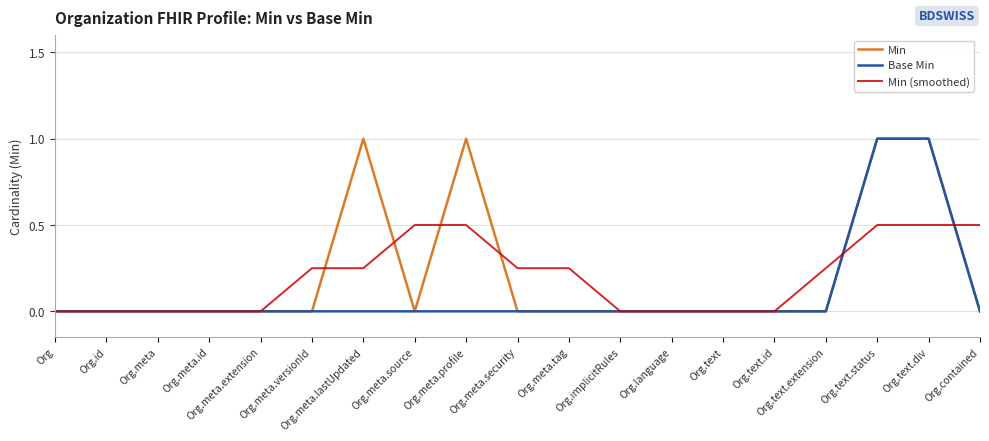

What is the highest value of the Base Min series?

1.0